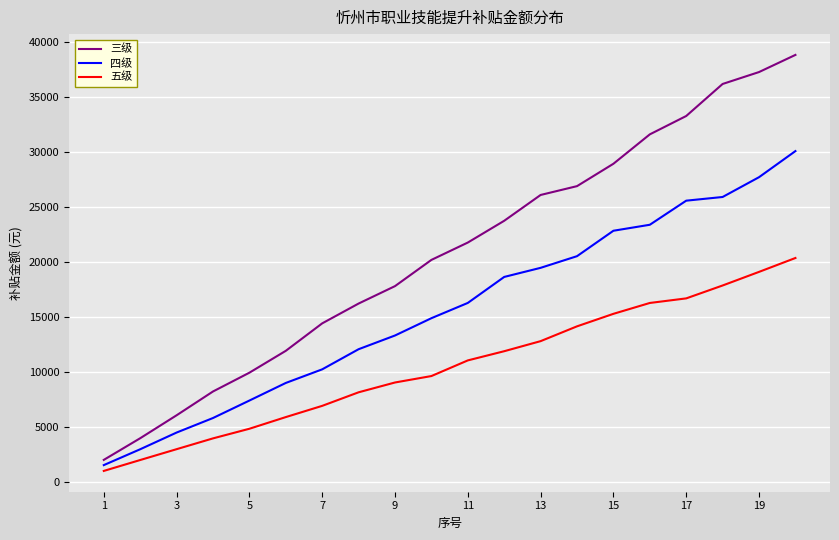

True or false: 五级 and 四级 intersect in this chart.

False